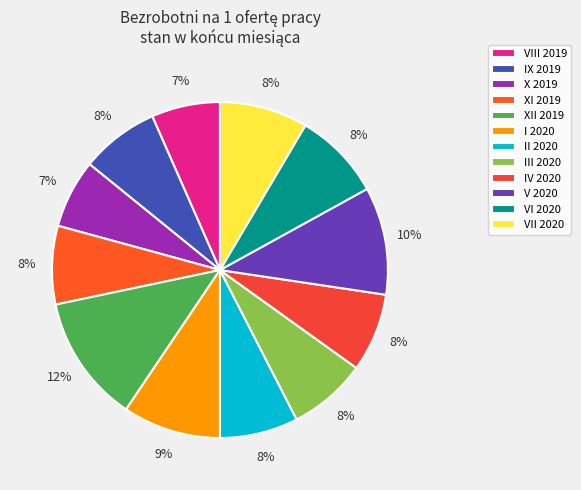

How many segments does this pie chart have?

12